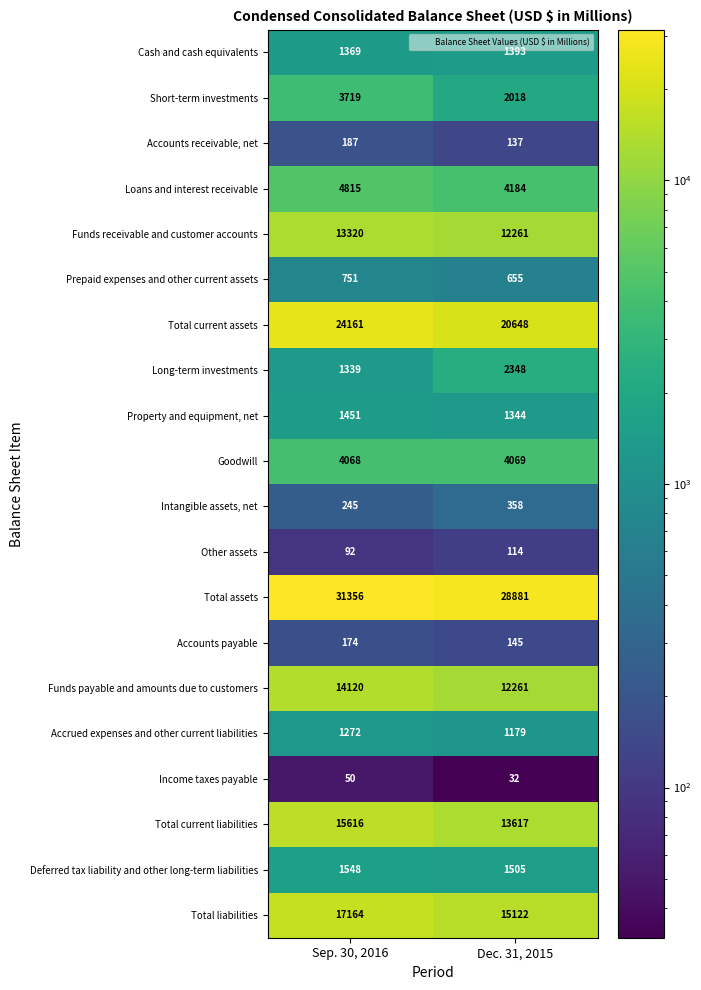

What is the spread (max minus min) of values at Sep. 30, 2016?

31306